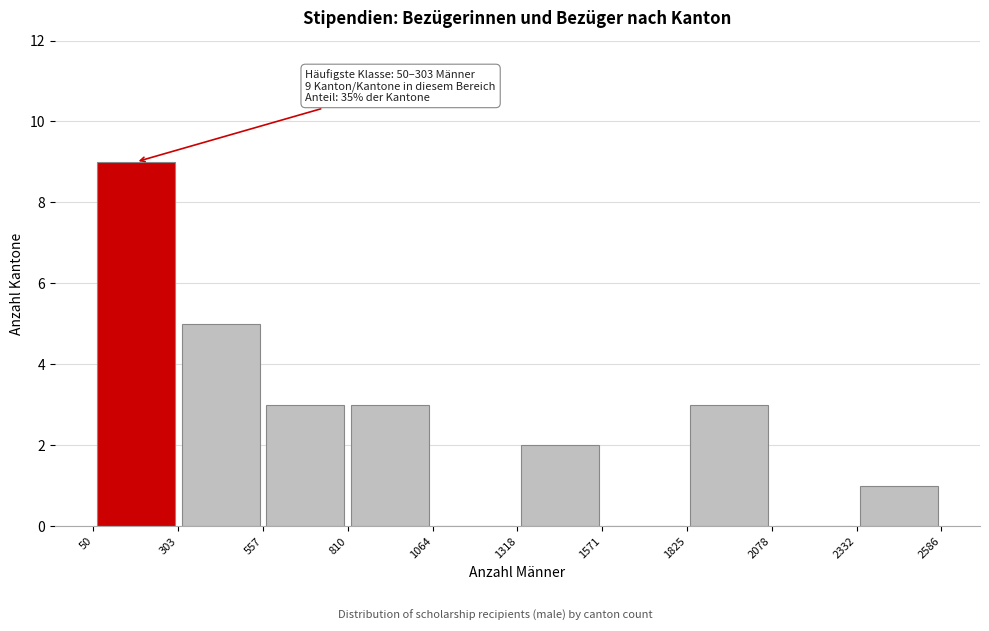

Which range on the x-axis has the tallest bar?

50 to 303